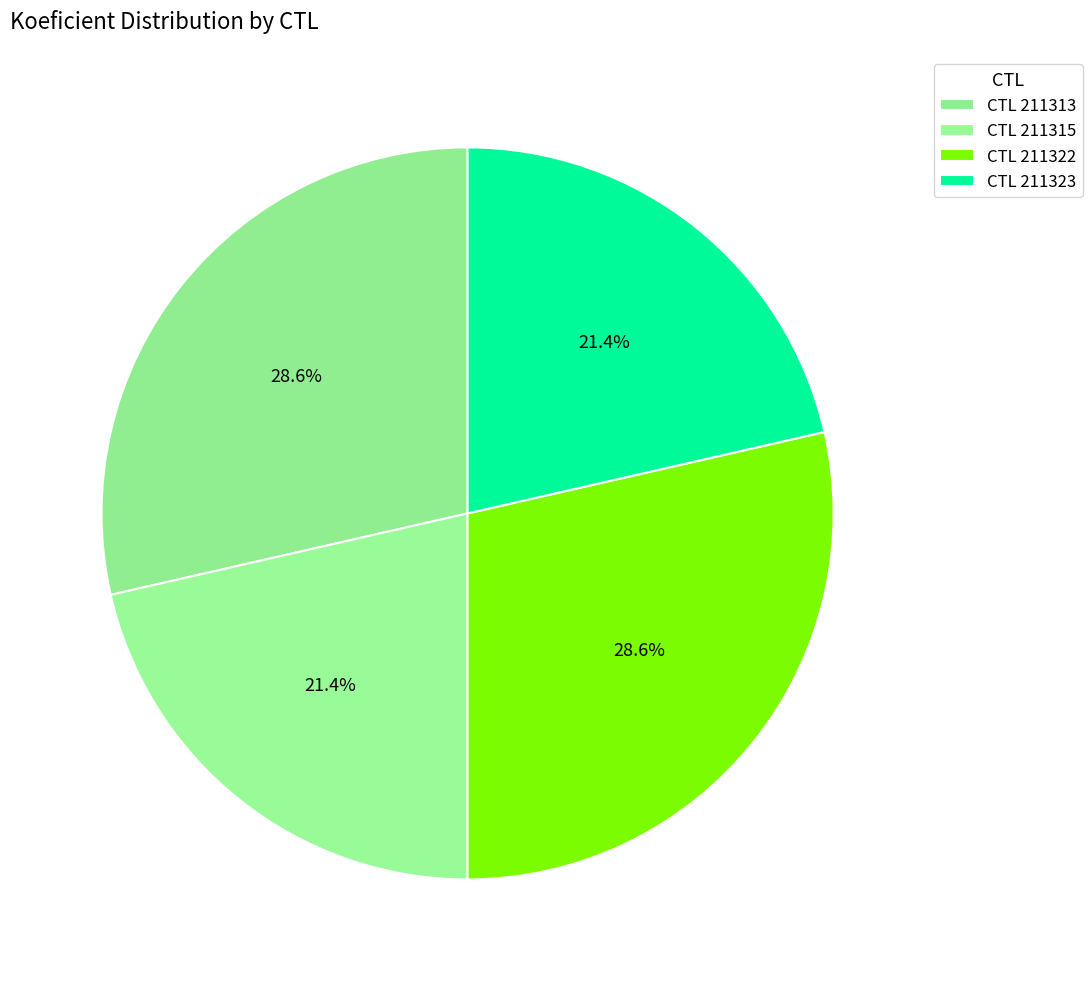

To the nearest percent, what is the average slice percentage?

25%